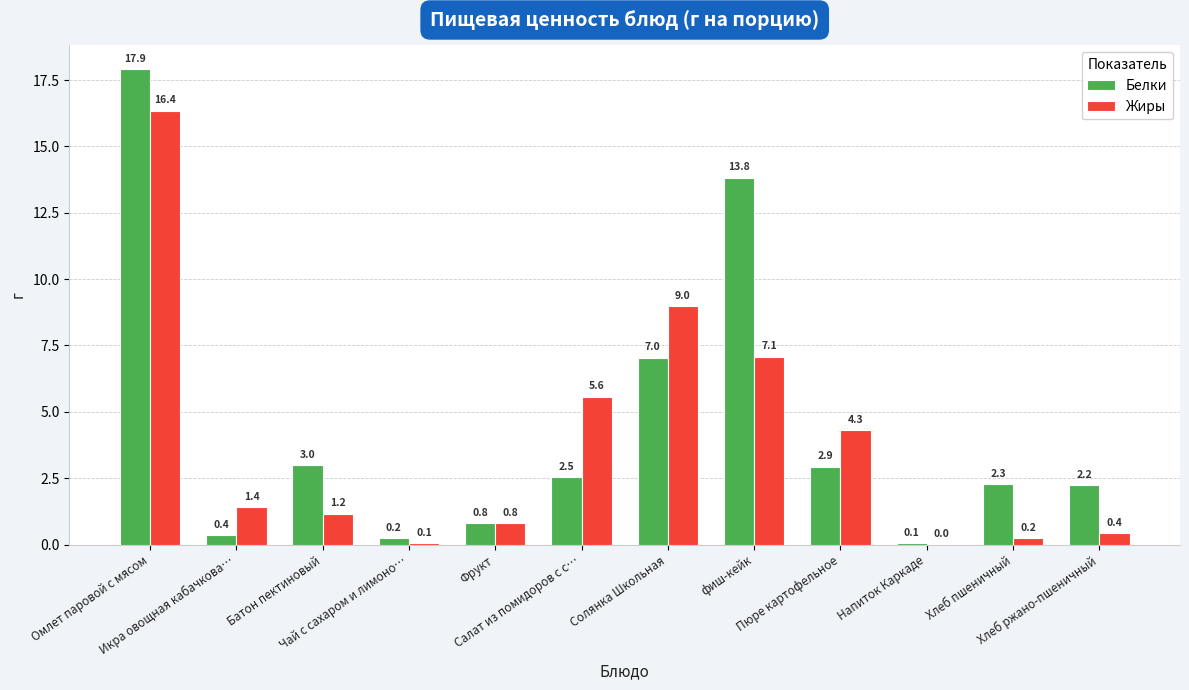

What is the difference between the Жиры values at Батон пектиновый and Фрукт?

0.4